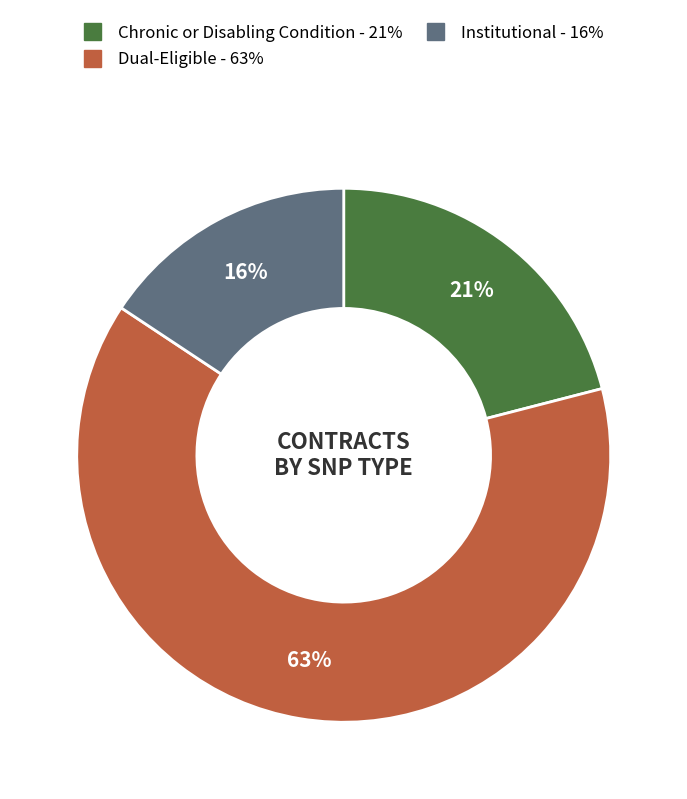

The Institutional slice represents 16% of the pie. True or false?

True